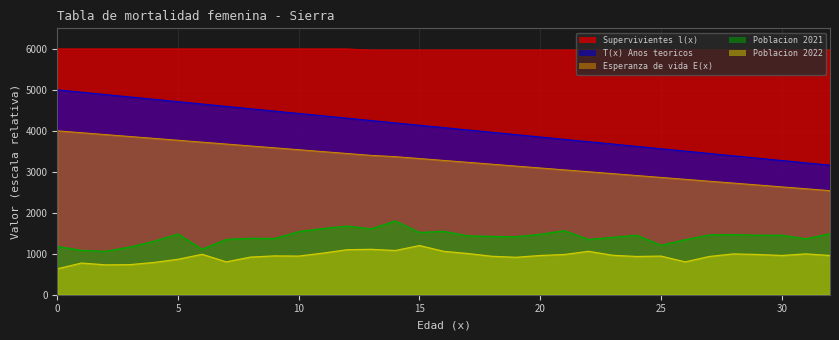

True or false: Esperanza de vida E(x) has a value of 3907.8 at 2.

True